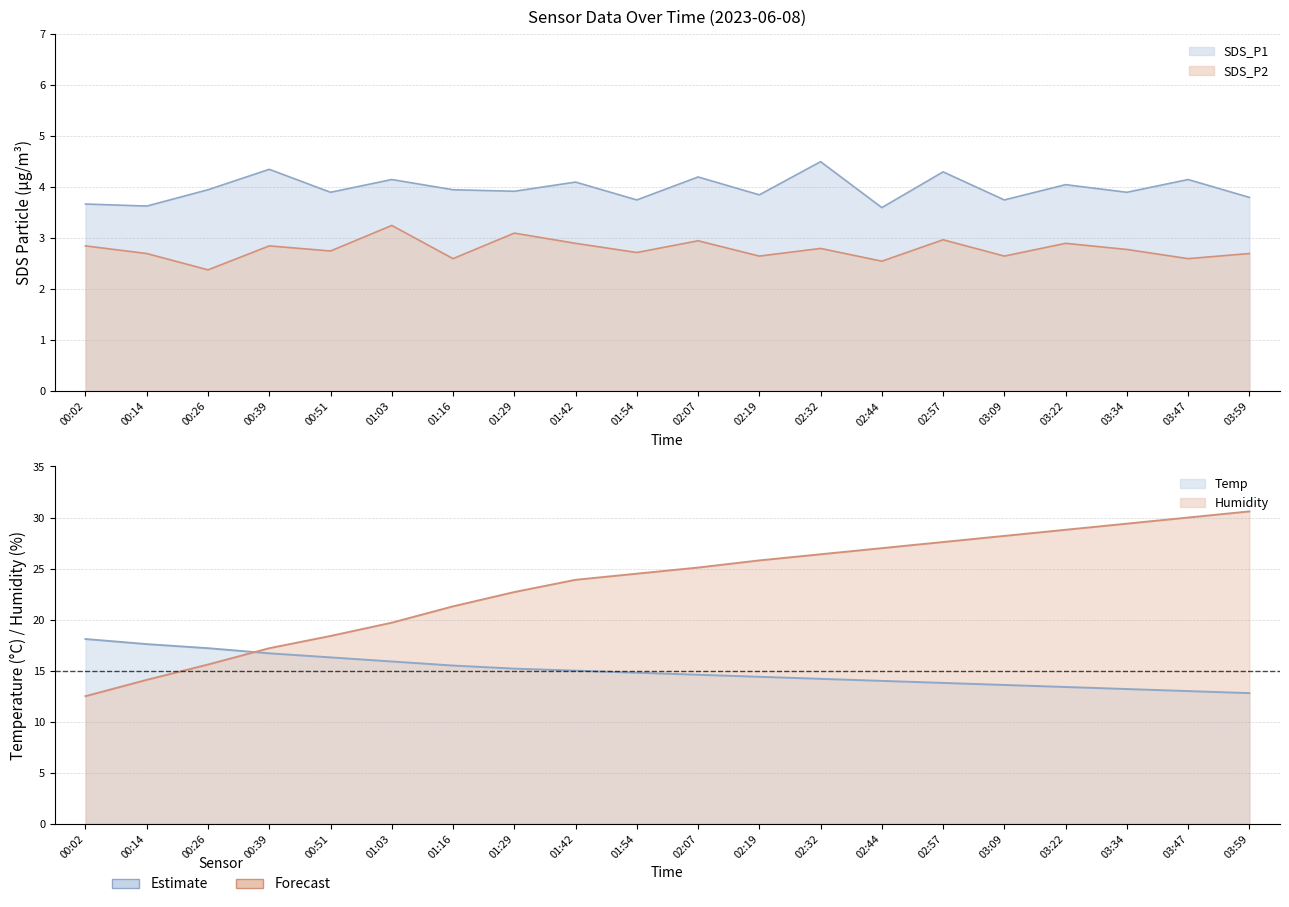

The SDS_P1 series shows 1.3 at 00:39. True or false?

False